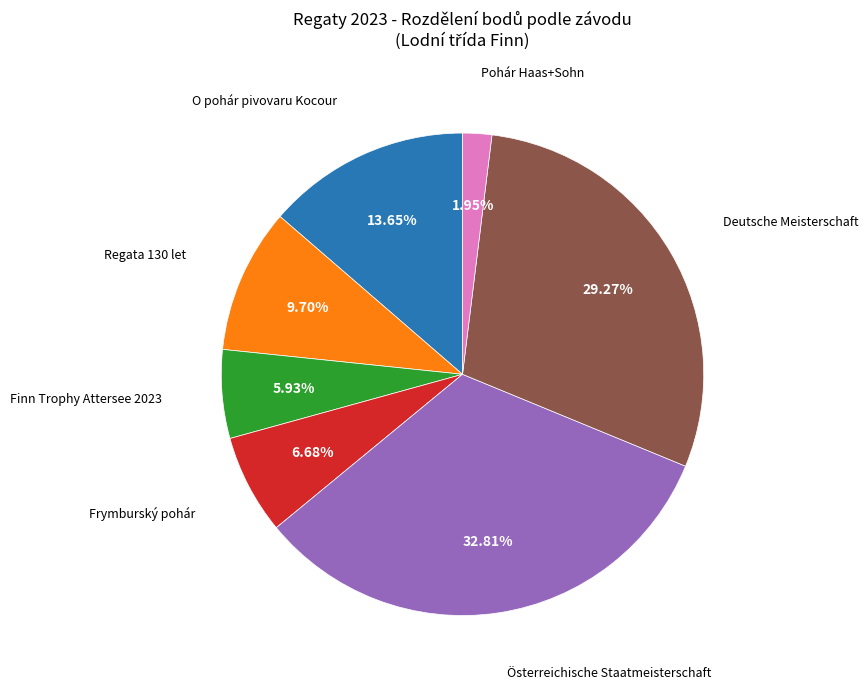

Is there any slice that represents more than half of the pie?

No